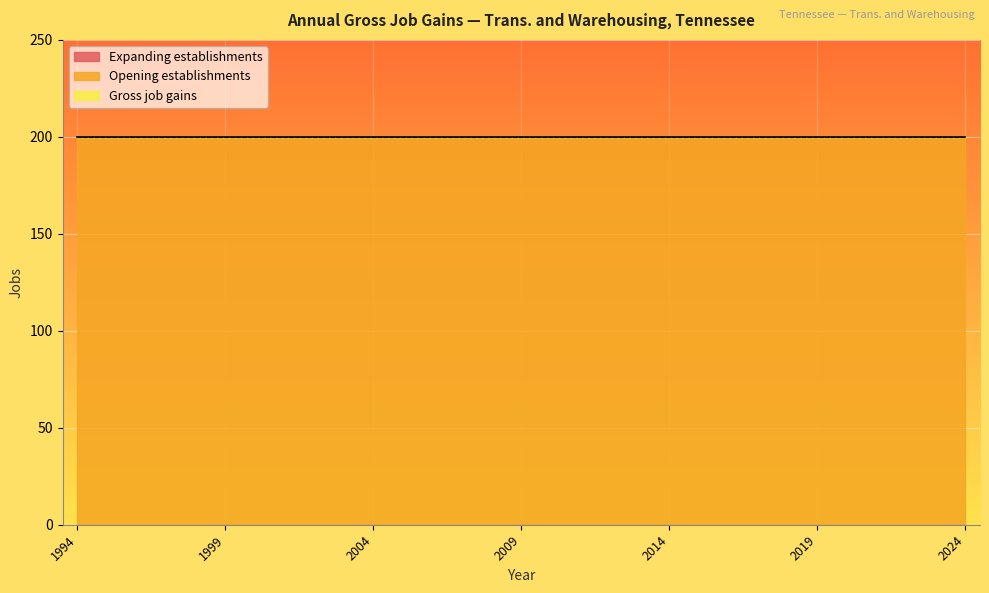

True or false: Opening establishments and Expanding establishments cross at least once.

False